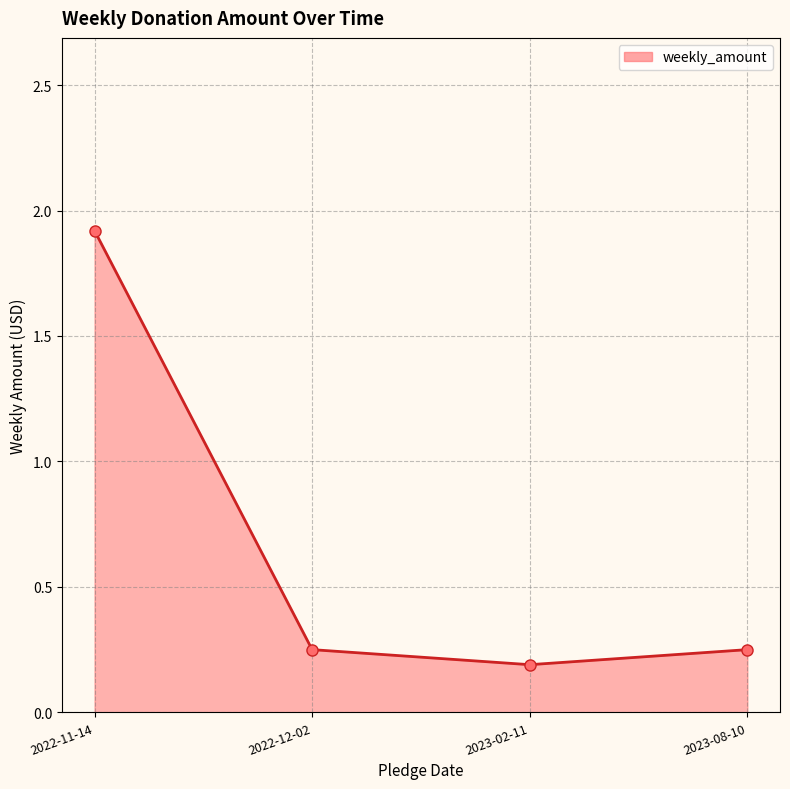

At which category does the chart reach its peak across all series?

2022-11-14